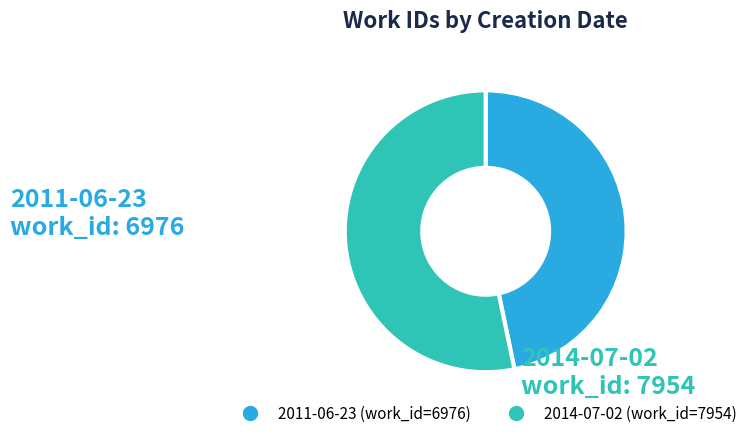

Is the sum of 2011-06-23 and 2014-07-02 greater than half?

Yes